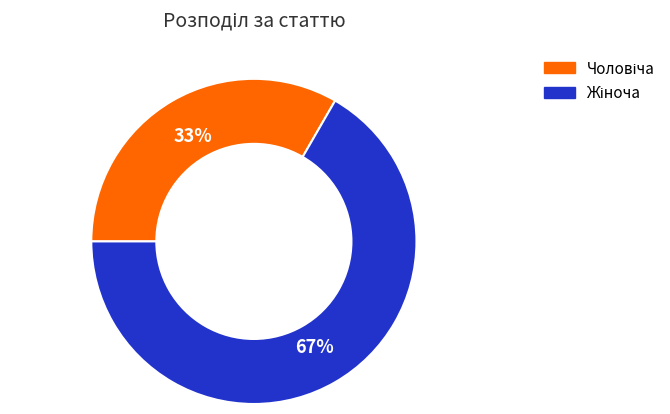

Does any single category account for the majority?

Yes